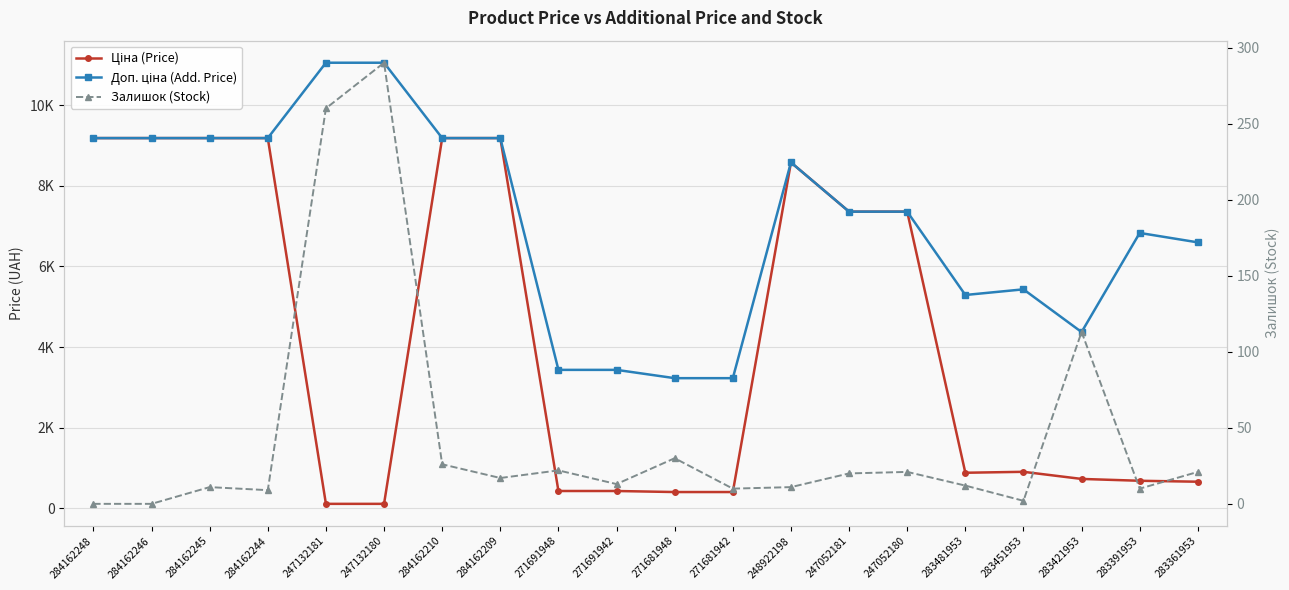

True or false: Залишок (Stock) and Ціна (Price) intersect in this chart.

True